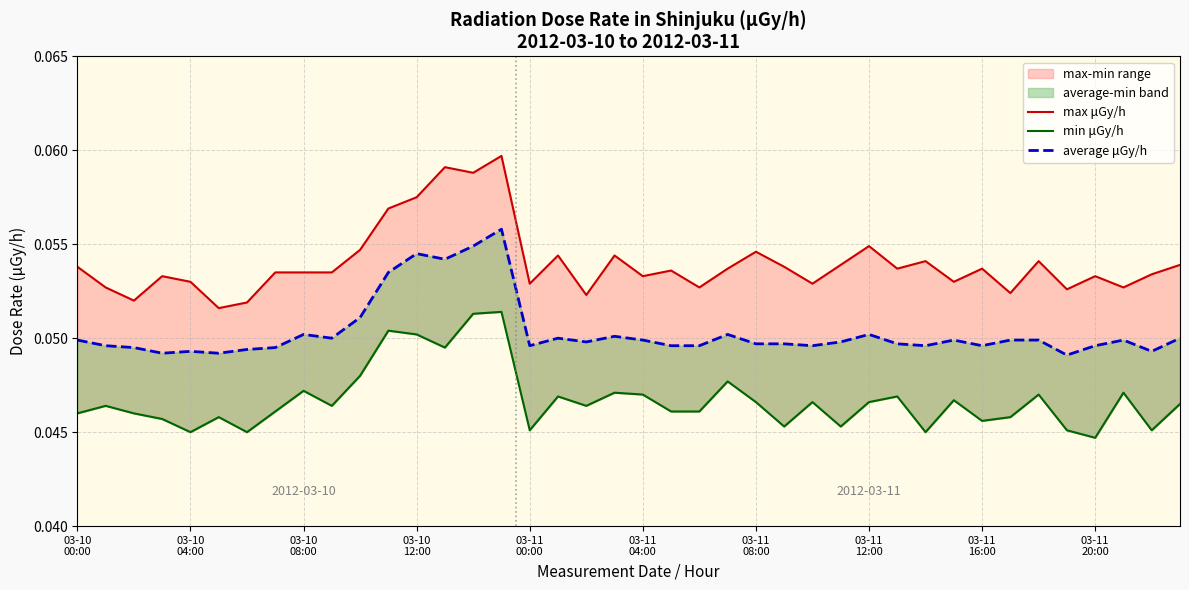

True or false: max μGy/h and average μGy/h intersect in this chart.

False